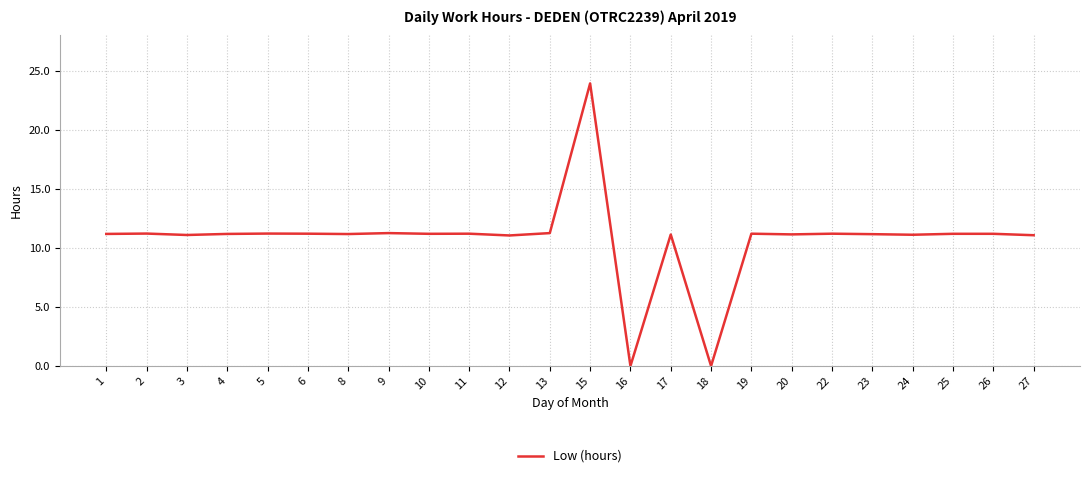

What is the greatest value displayed?

23.9